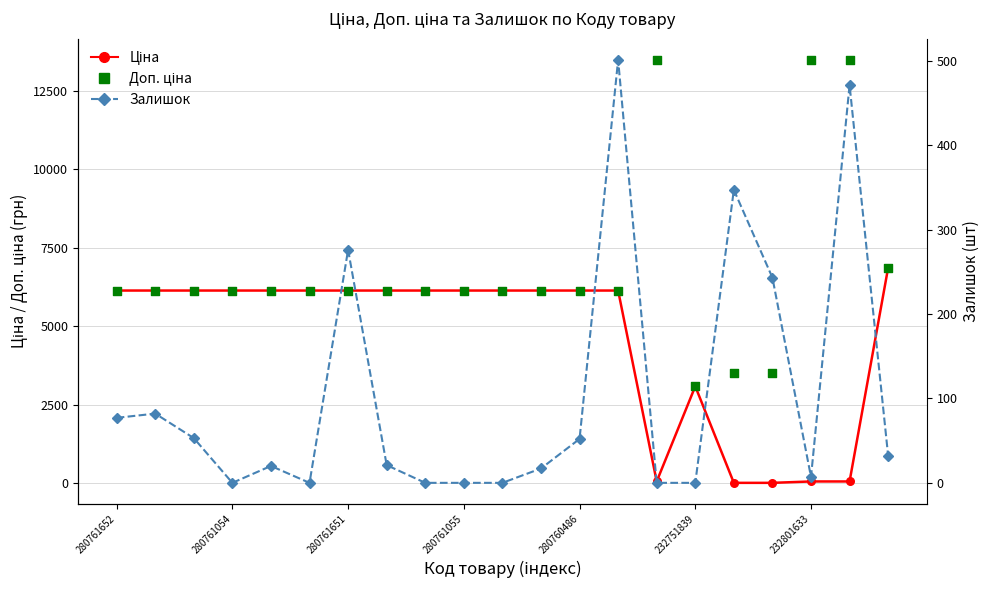

Which series has the largest total across all categories?

Доп. ціна